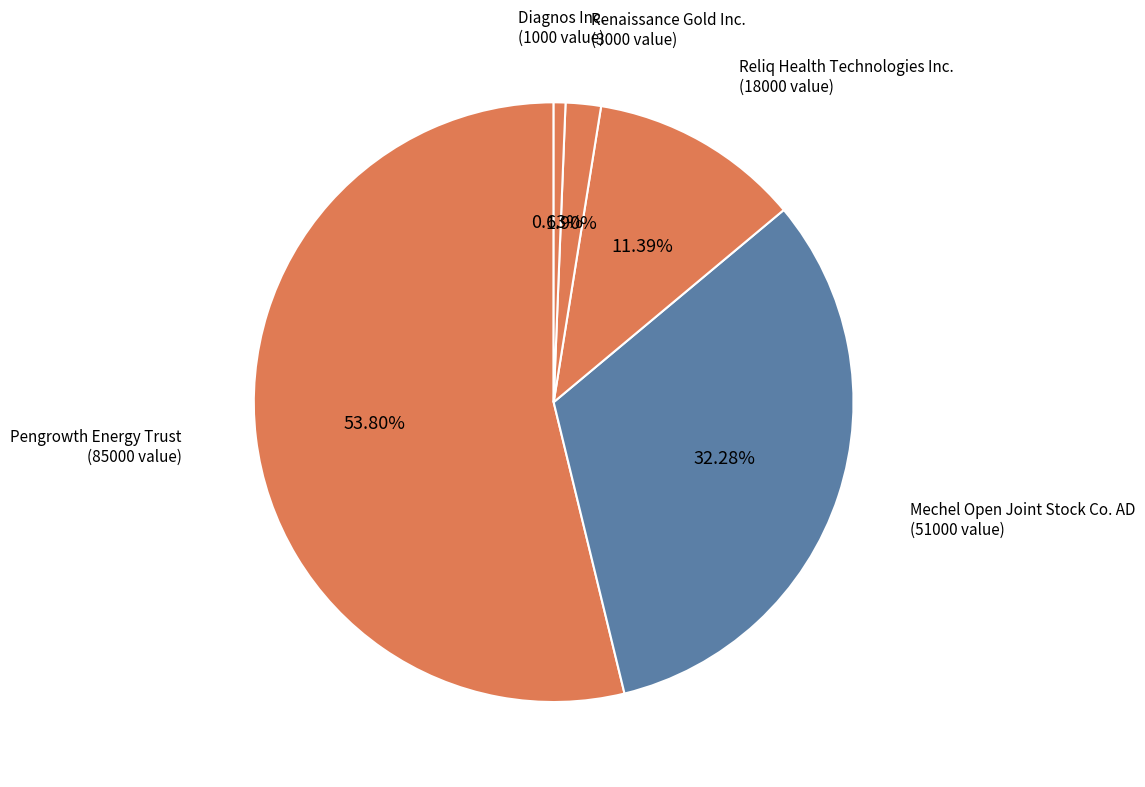

To the nearest percent, what is the difference between the largest and smallest slice percentages?

53%